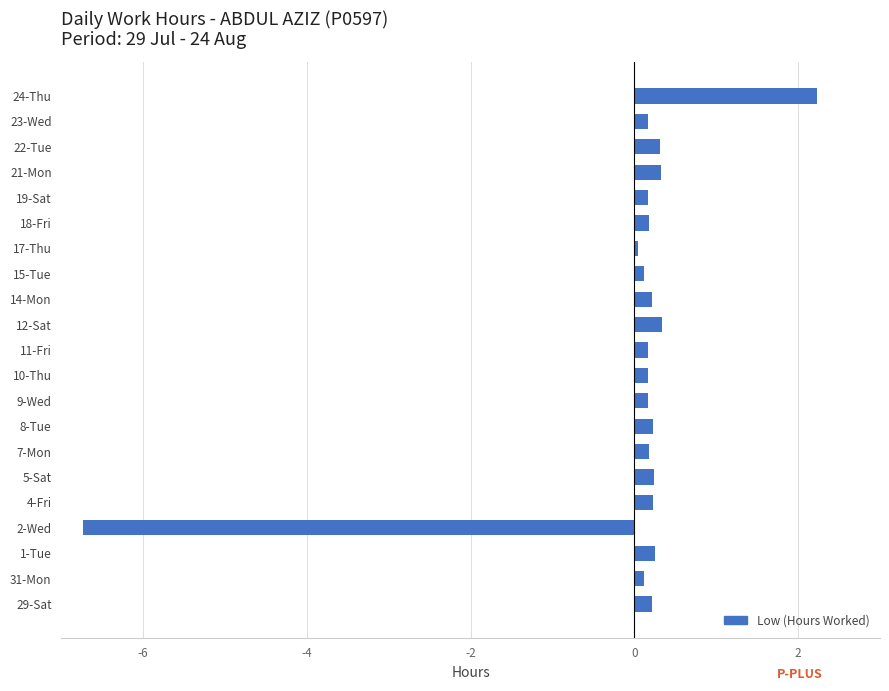

What is the difference between the maximum and second lowest values?

2.2